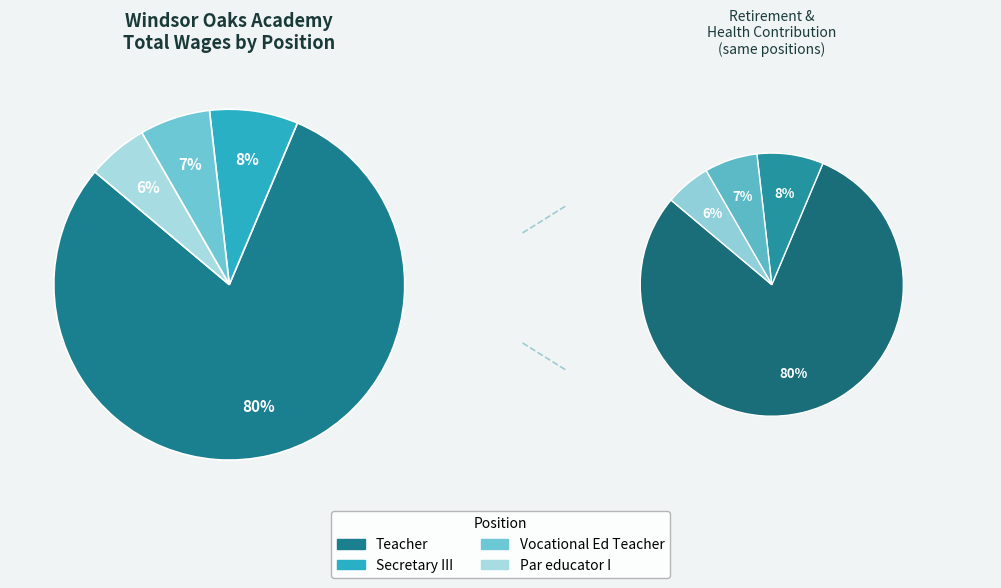

Which slice is the largest?

Teacher